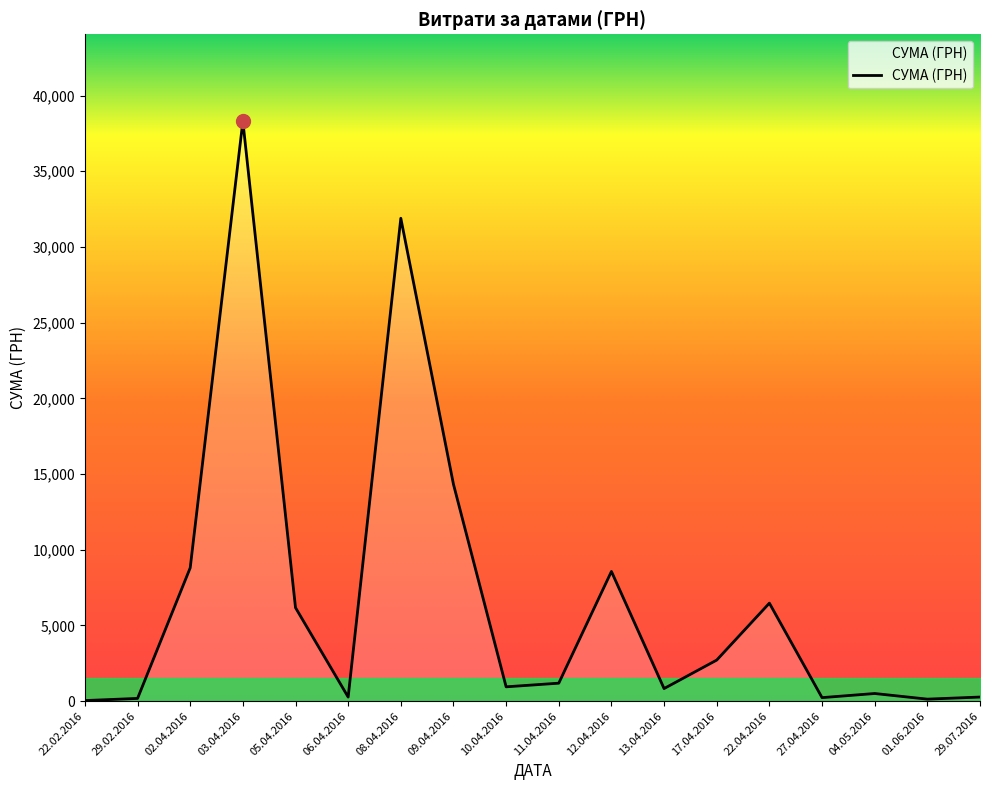

What is the difference between the maximum and minimum values?

38264.5